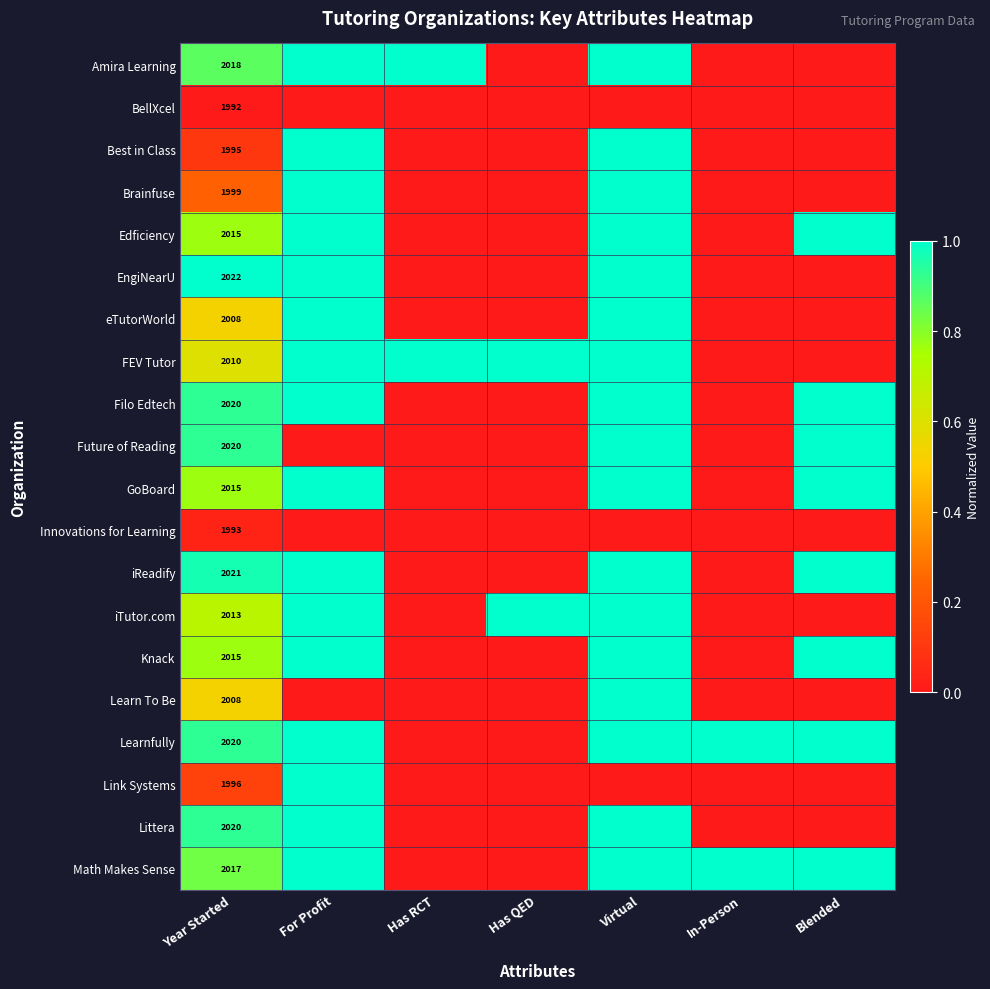

The value of Best in Class at Year Started is 1995. True or false?

True